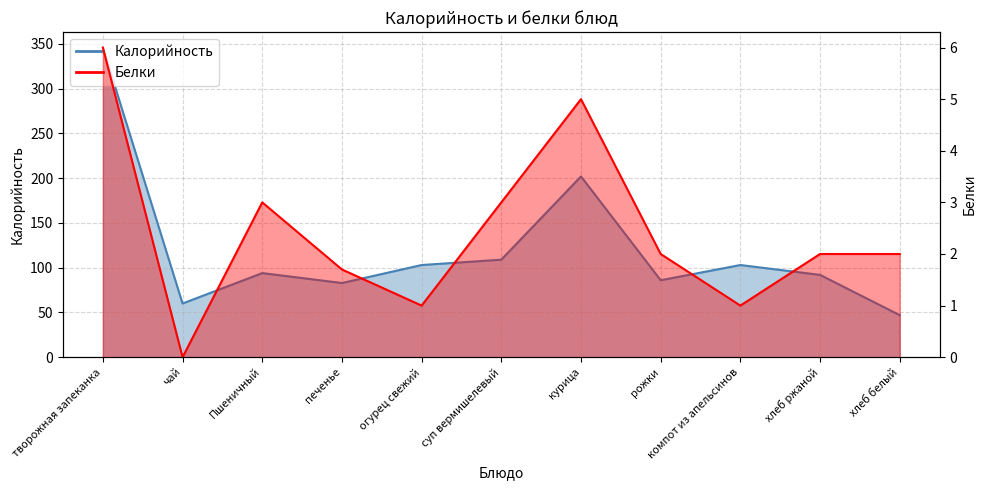

True or false: Калорийность and Белки cross at least once.

False